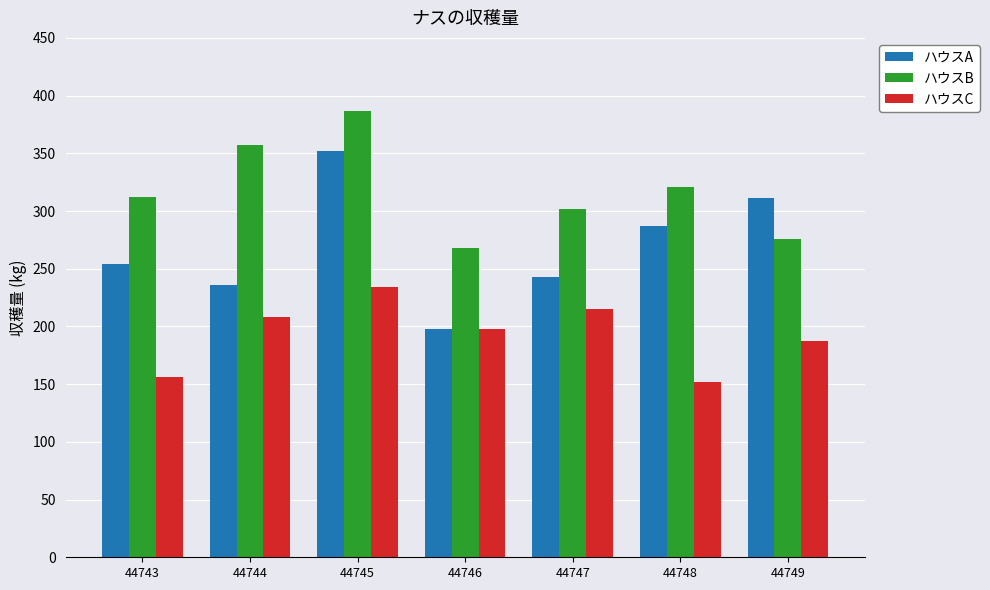

At which label is ハウスB closest to 327?

44748